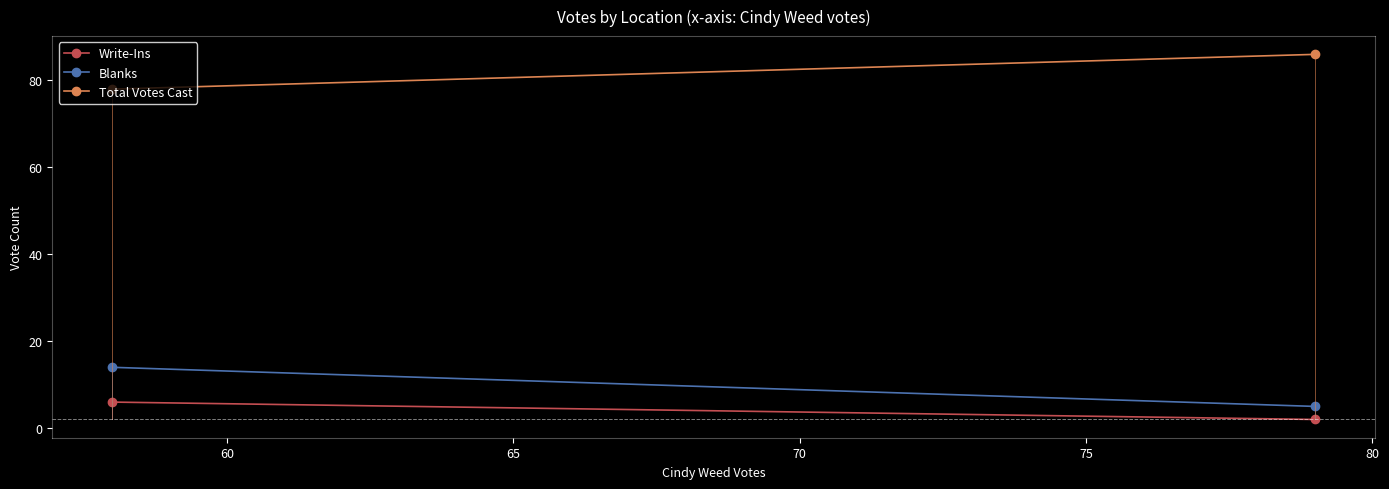

Which series has the largest total across all categories?

Total Votes Cast